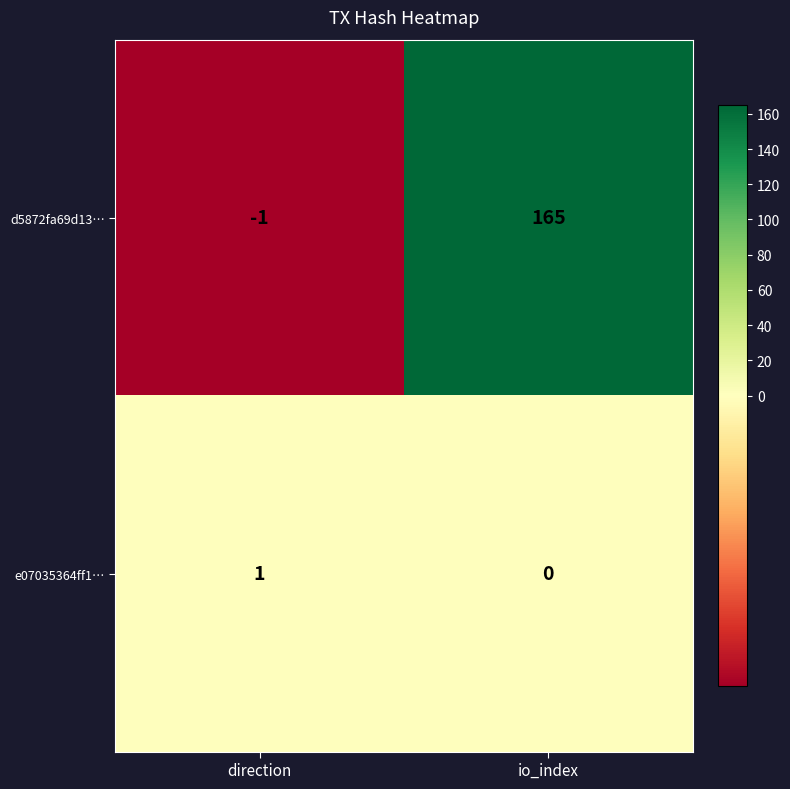

What is the highest value of the d5872fa69d13… series?

165